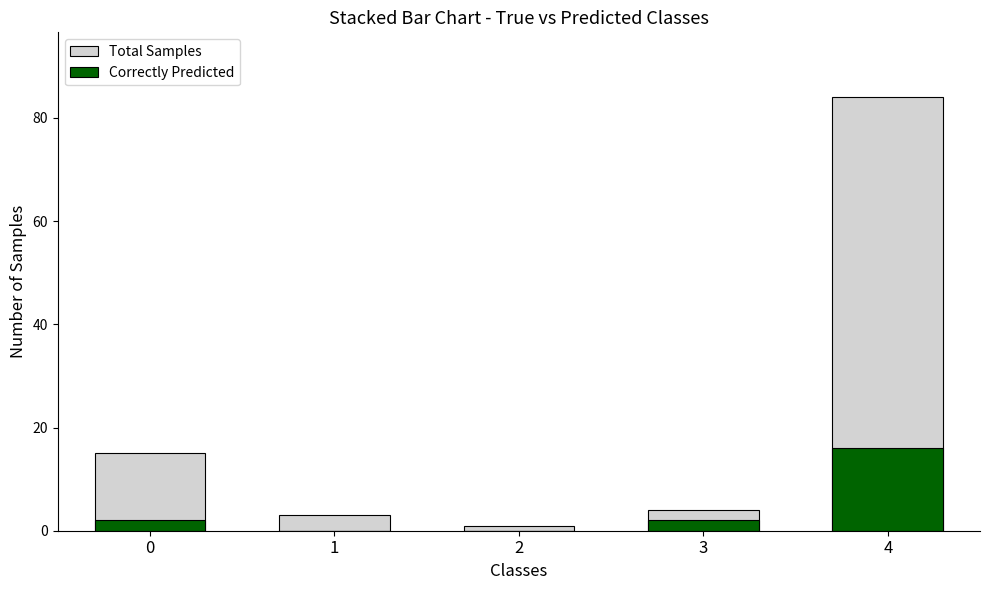

Reading left to right, extract all data points from this chart.

Total Samples: 0=15	1=3	2=1	3=4	4=84
Correctly Predicted: 0=2	1=0	2=0	3=2	4=16